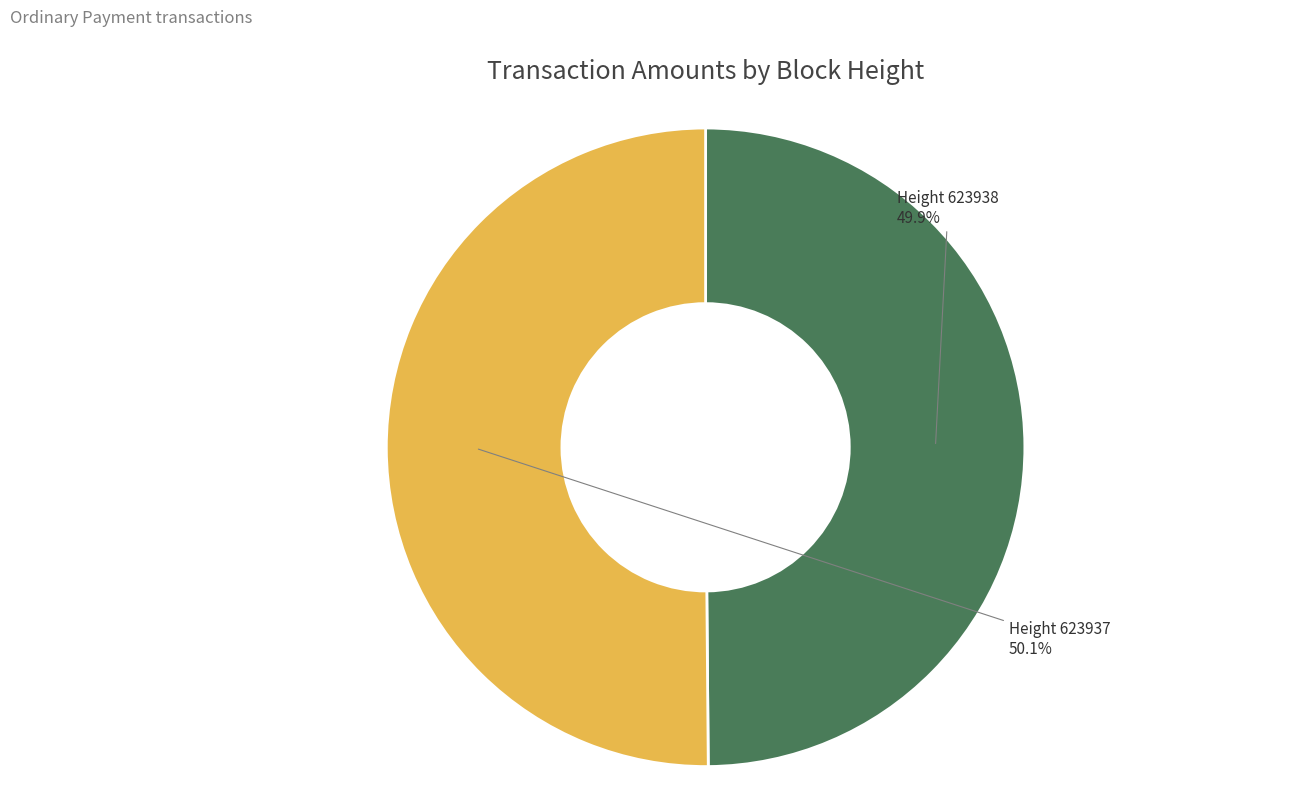

Count the number of slices in the pie.

2